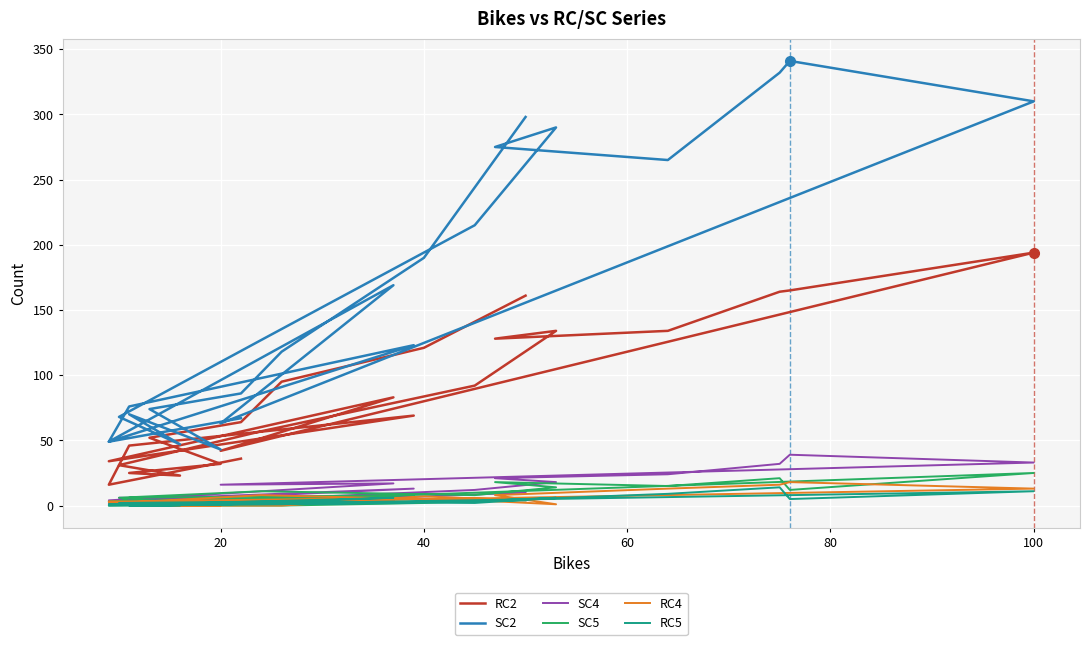

What is the greatest value displayed?

341